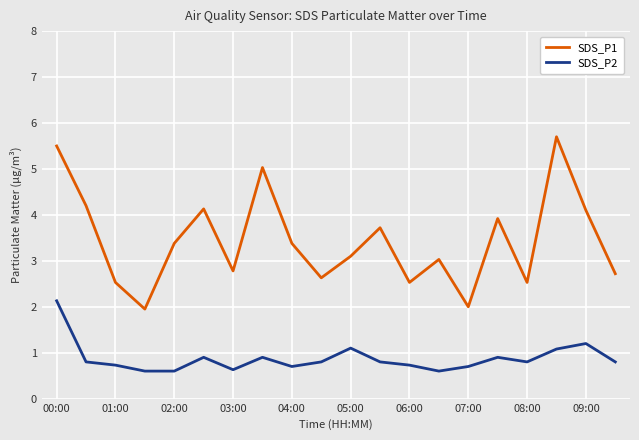

True or false: SDS_P2 has more than 1 points higher than both neighbors.

True